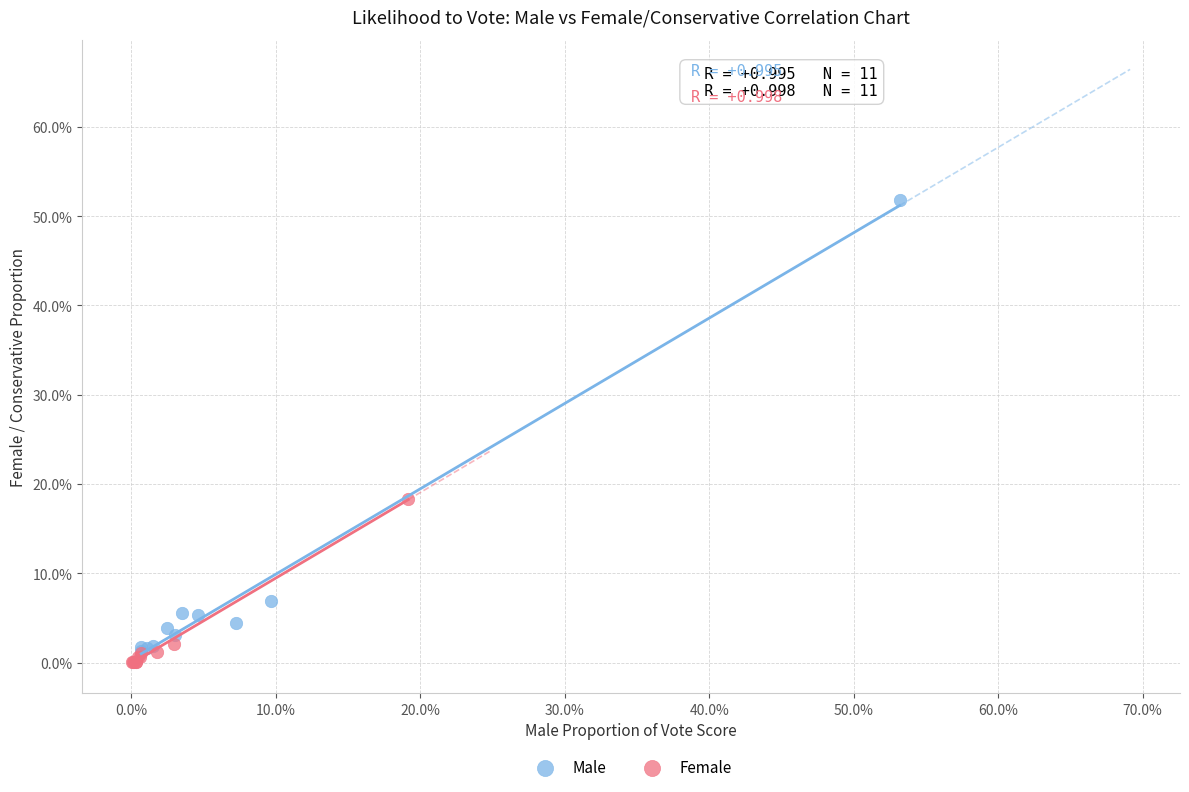

What are all the series names shown in the legend?

Male, Female